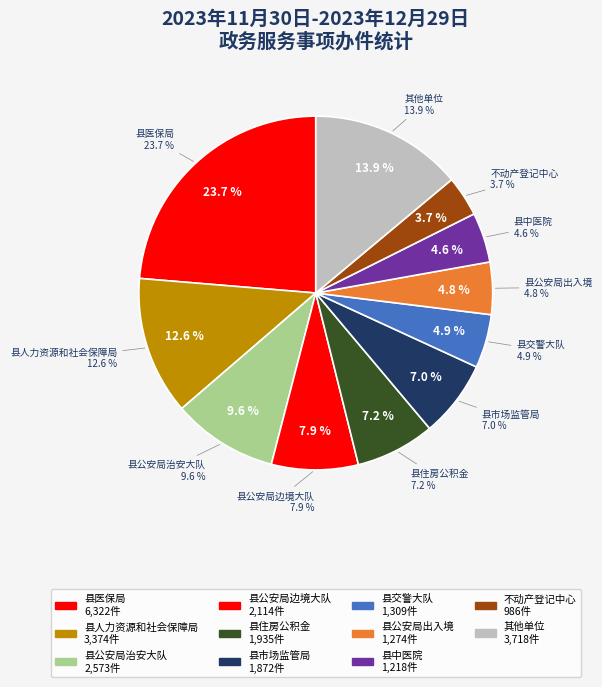

What percentage is NOT represented by 县水务?

100.0%